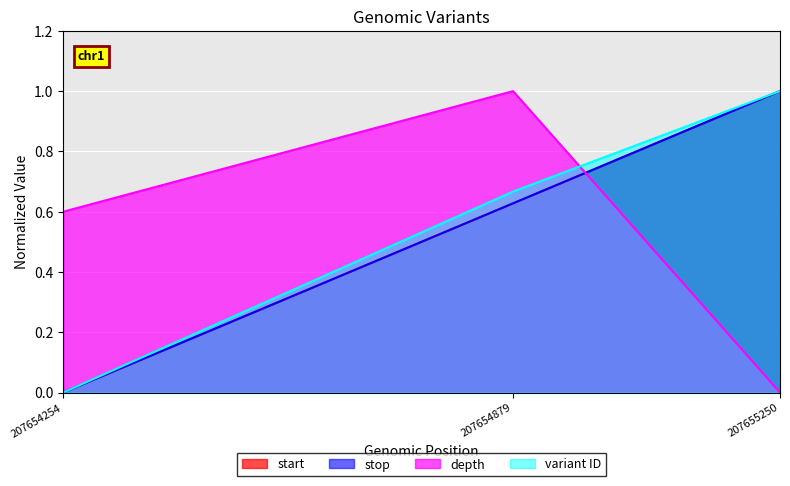

What is the sum of all start values?

1.6